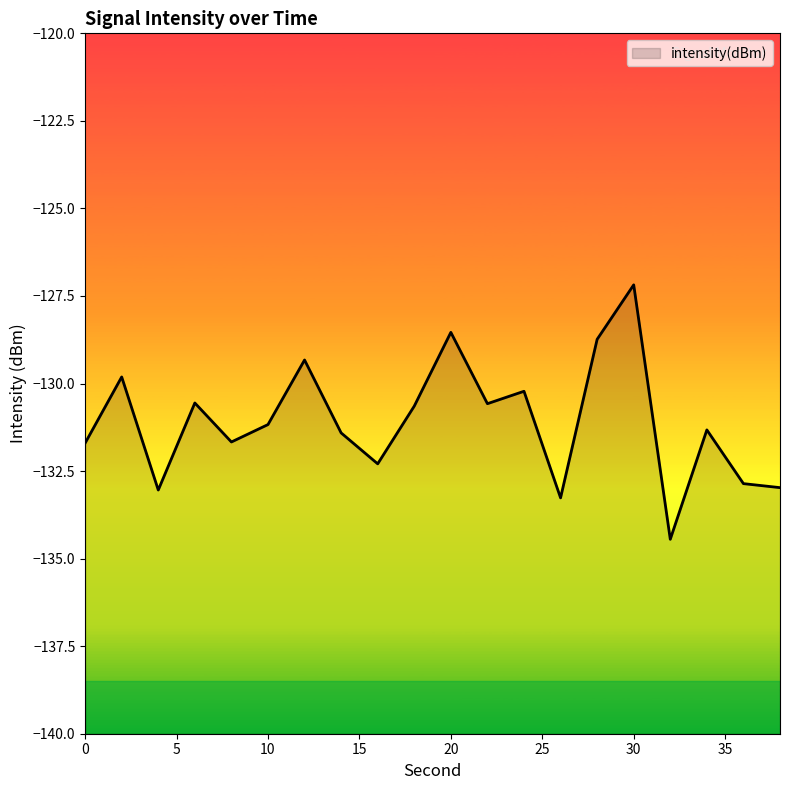

Where does the data first go above -131?

2